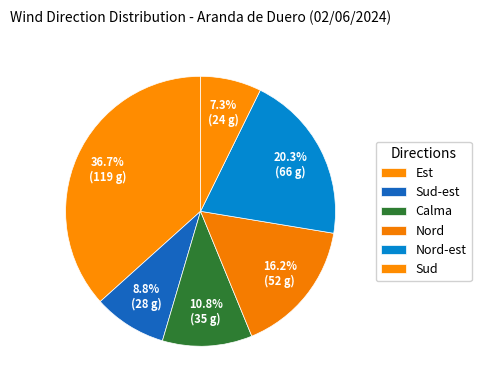

Does any single category account for the majority?

No